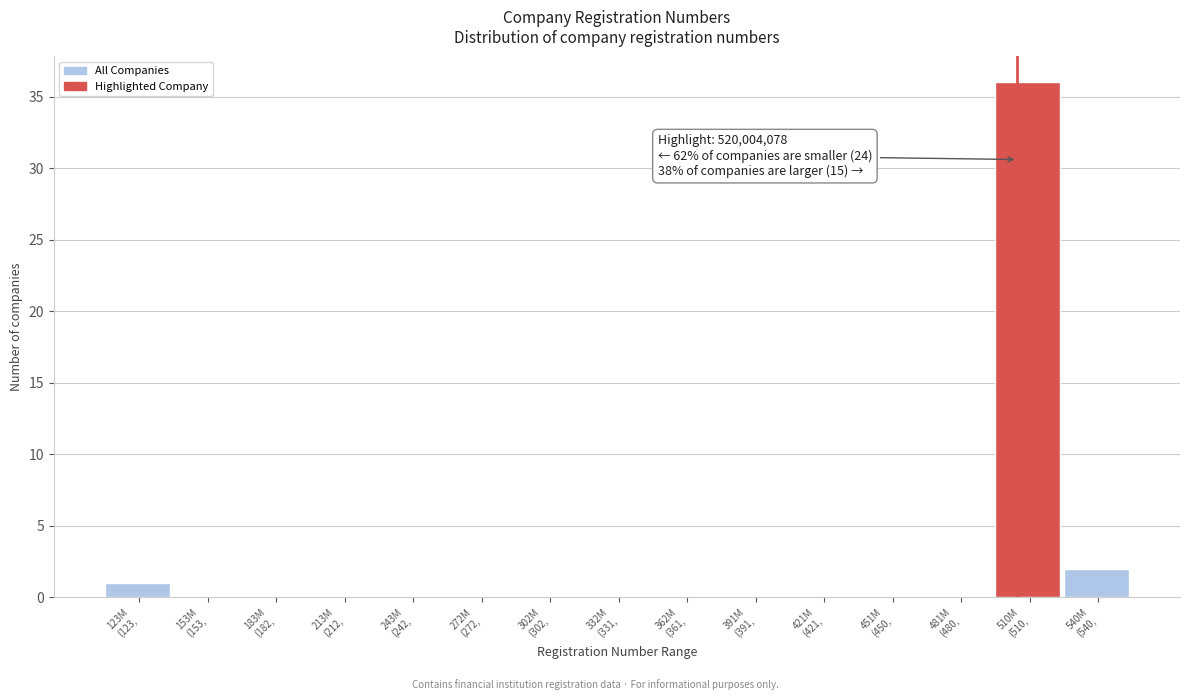

What is the maximum value shown in the chart?

36